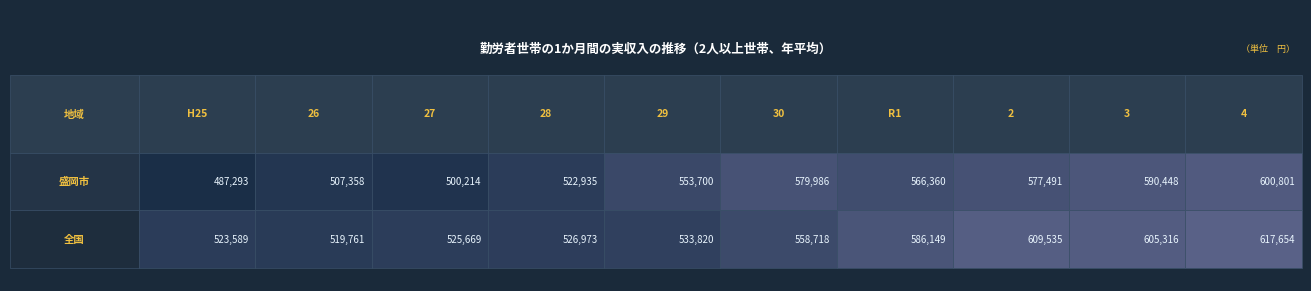

Reading right to left, transcribe all the data shown in this chart.

盛岡市: 600801	590448	577491	566360	579986	553700	522935	500214	507358	487293
全国: 617654	605316	609535	586149	558718	533820	526973	525669	519761	523589